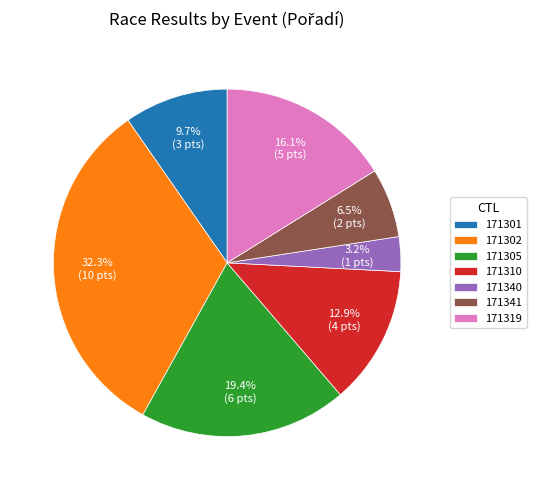

Does any single category account for the majority?

No